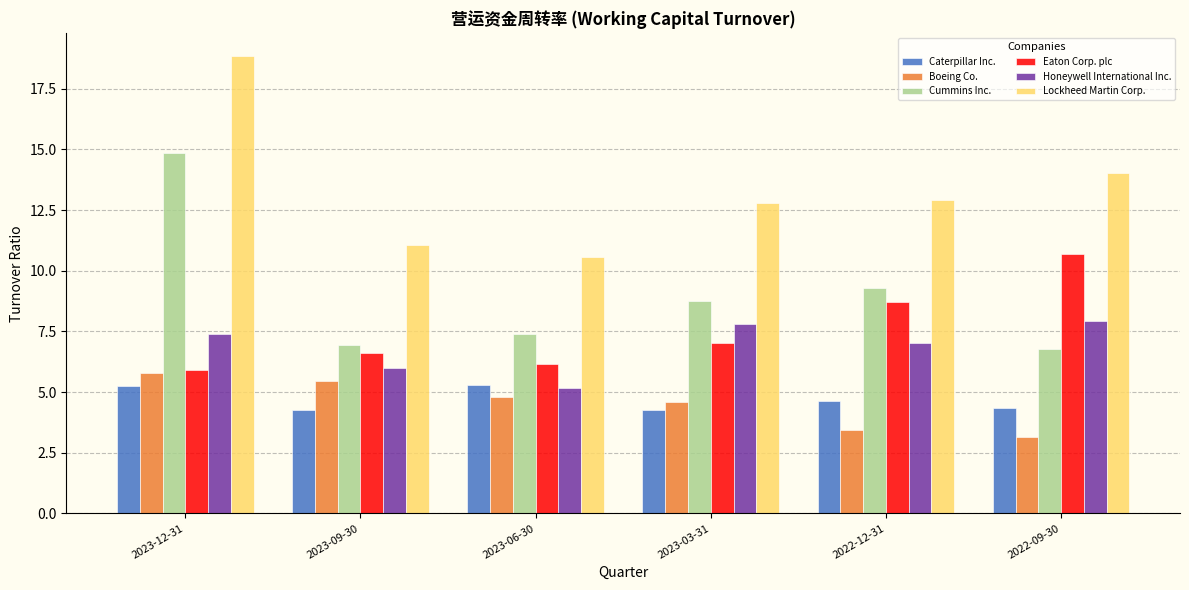

Where is Lockheed Martin Corp. nearest to the value 14?

2022-09-30